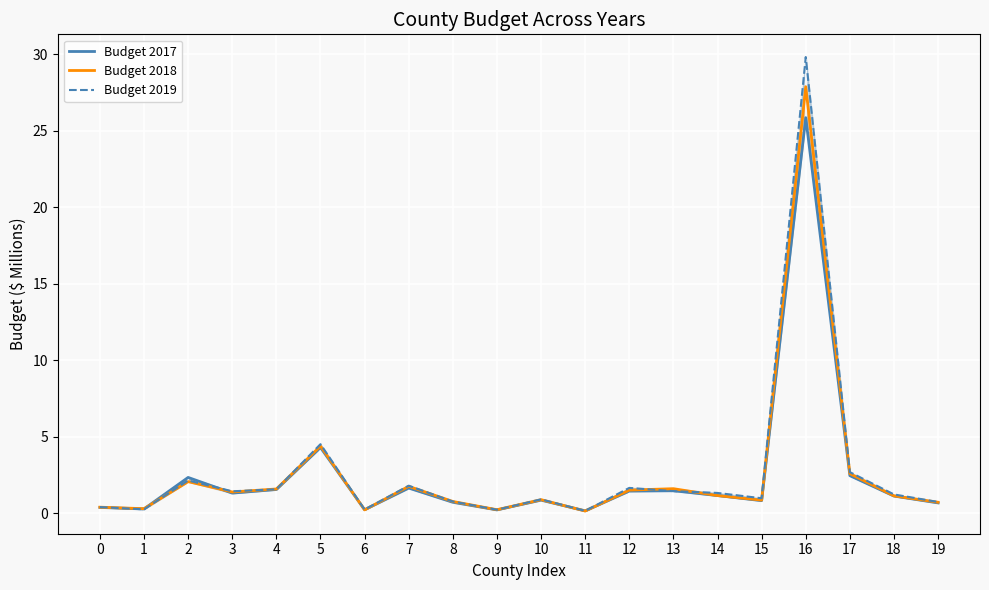

The value of Budget 2018 at 0 is 0.1. True or false?

False